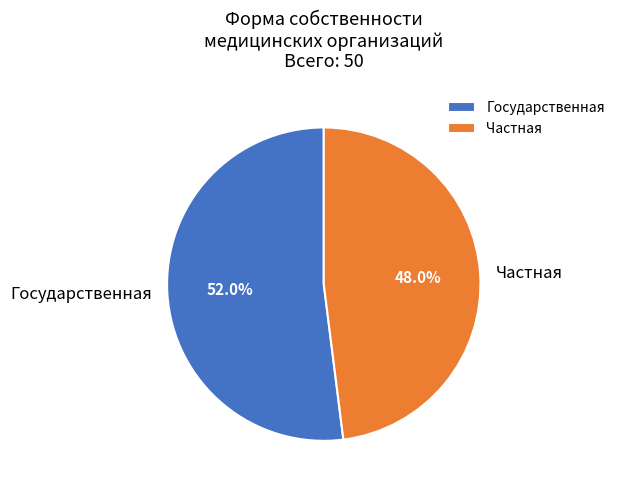

What percentage is the Частная slice, to the nearest percent?

48%